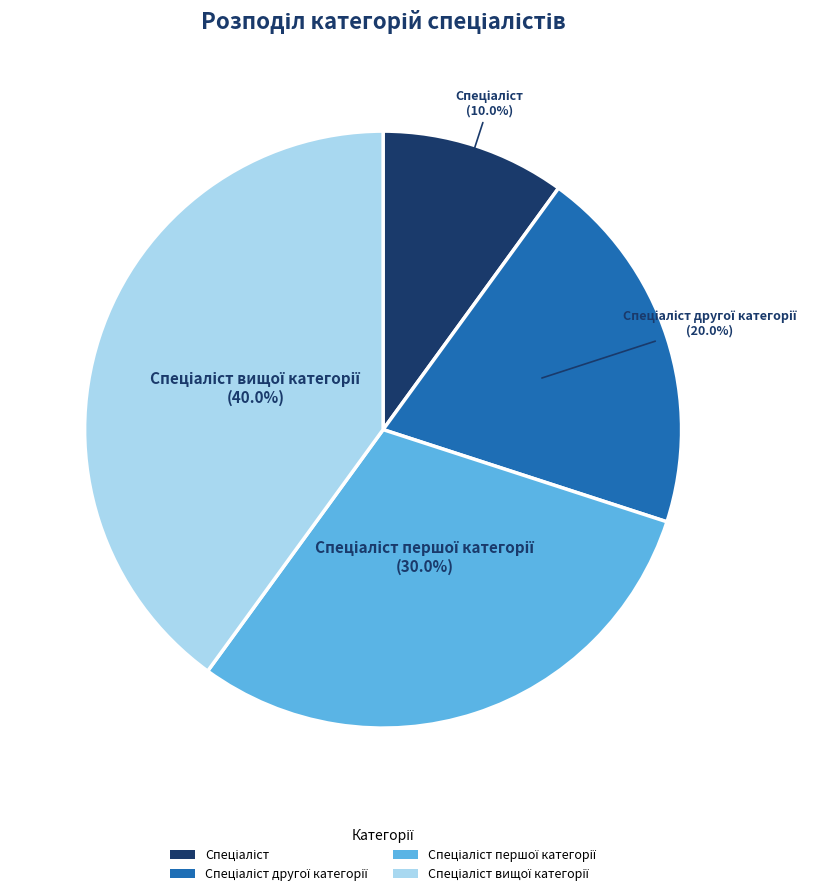

How many segments does this pie chart have?

4